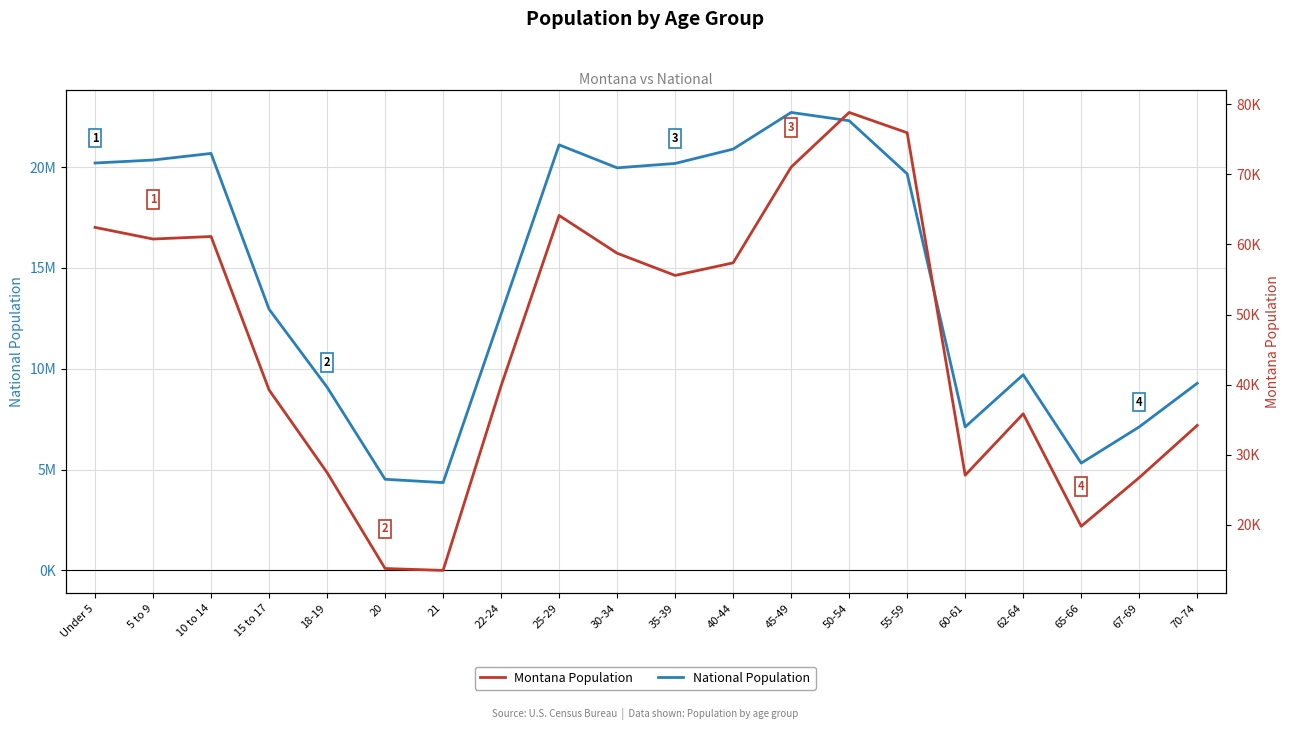

The Montana Population series shows 62423 at Under 5. True or false?

True